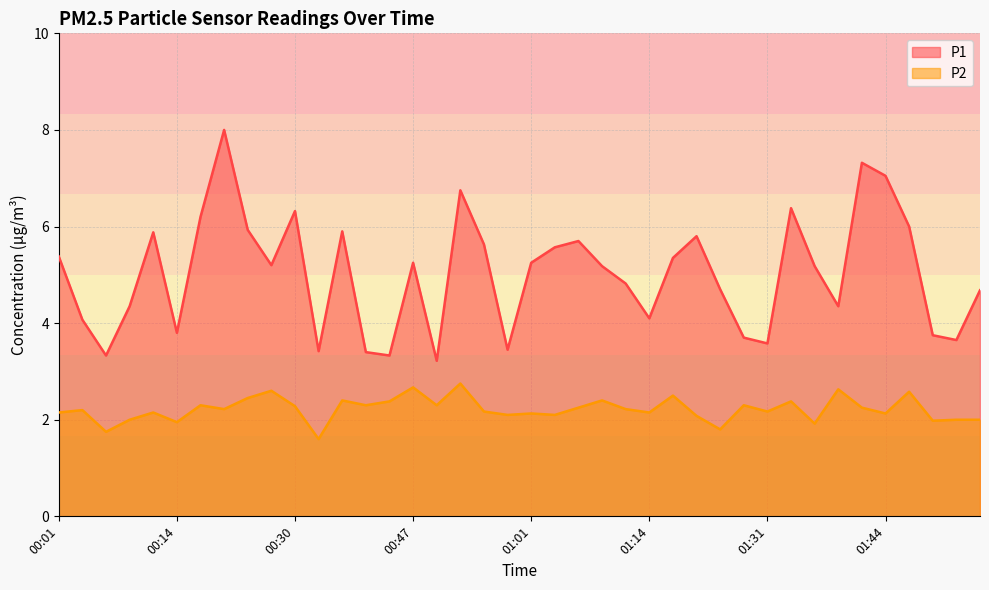

What is the label of the 38th point from the right?

00:06